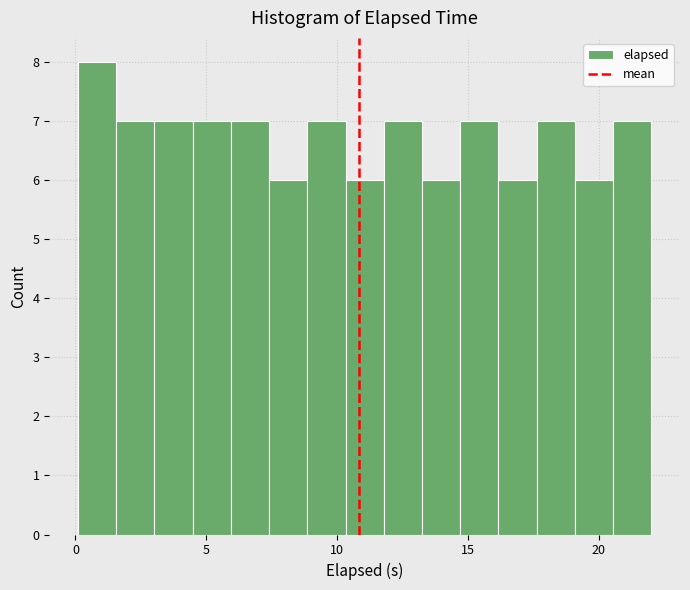

Around what value on the x-axis is the tallest bar? Give the approximate position of its centre, as read against the axis.

1.0